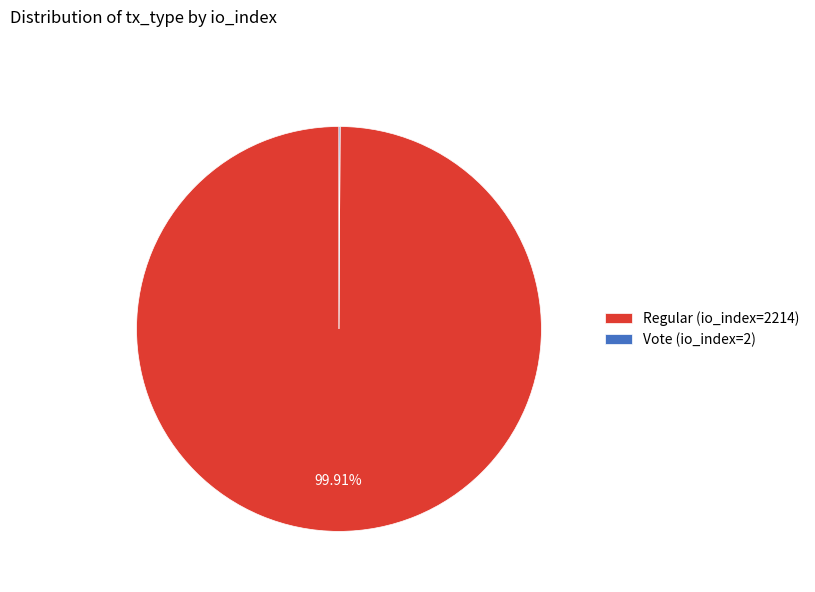

Which slice represents more than half of the pie?

Regular (io_index=2214)